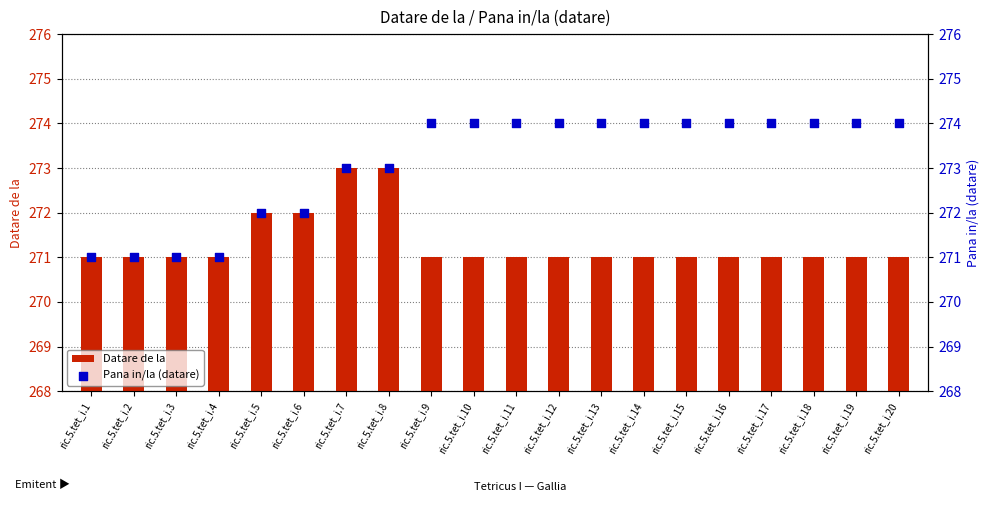

At how many categories does at least one series exceed 271?

16